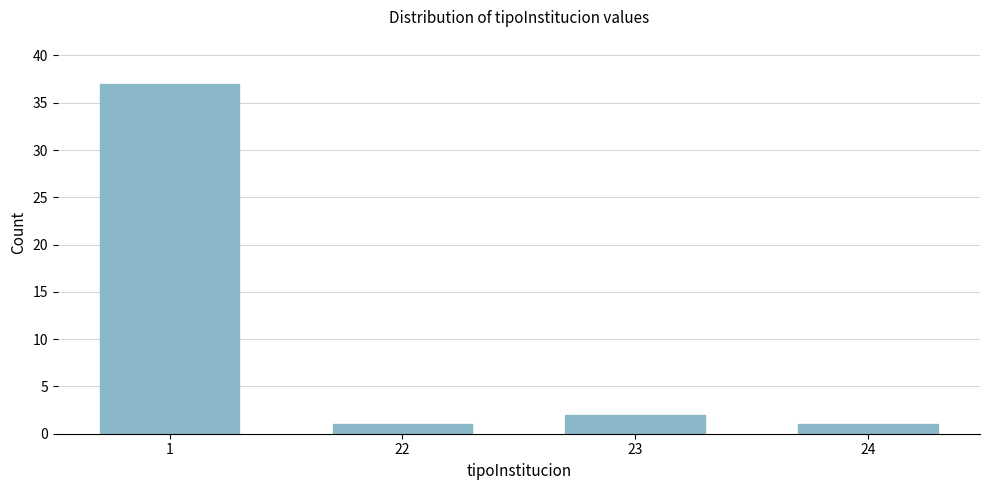

Reading right to left, what are all the values shown in this chart?

1	2	1	37